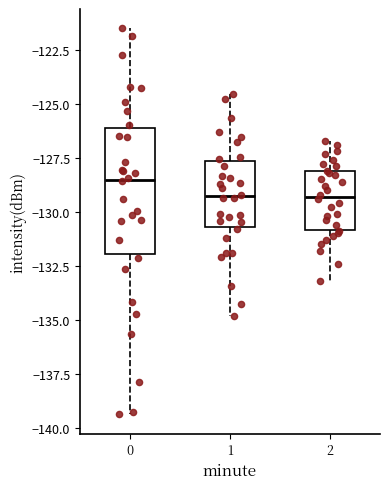

Comparing the boxes themselves (not the whiskers), which one is the tallest?

0